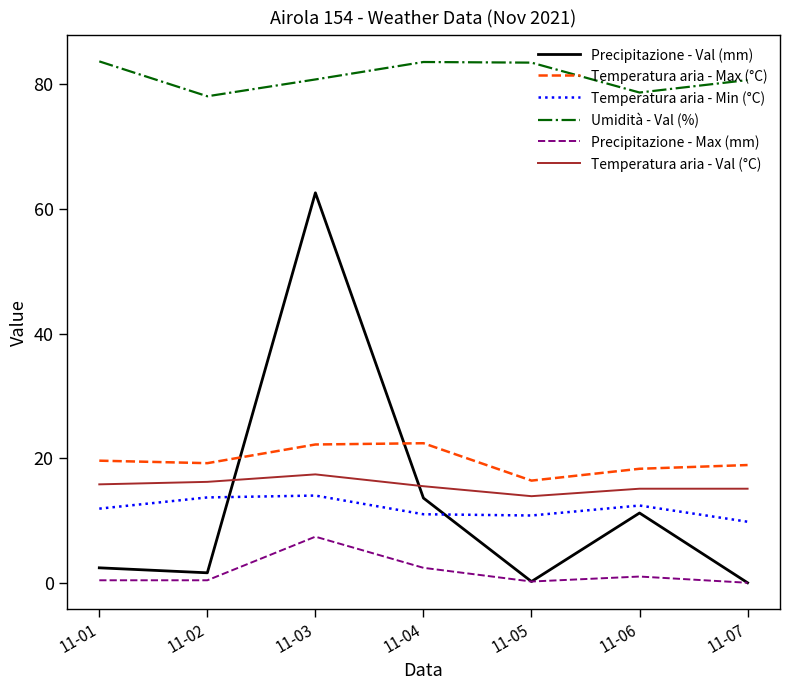

What is the total value across all series at 11-07?

124.5